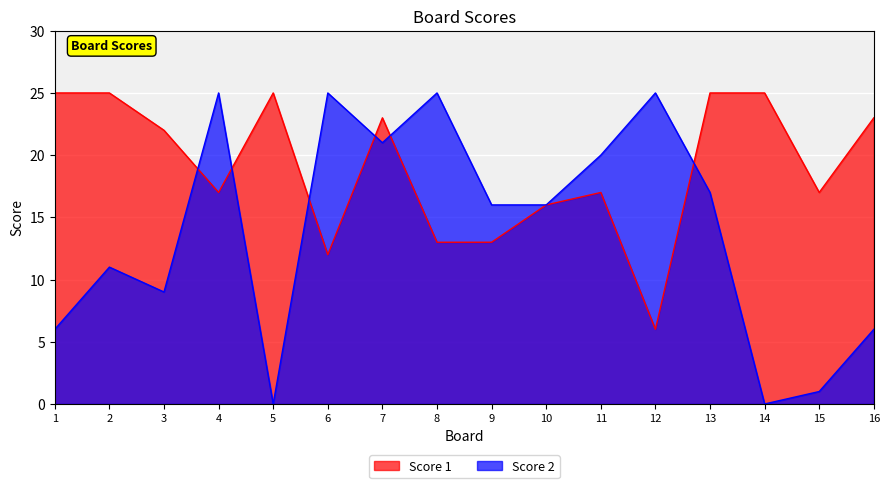

Which label corresponds to the smallest value in the chart?

5